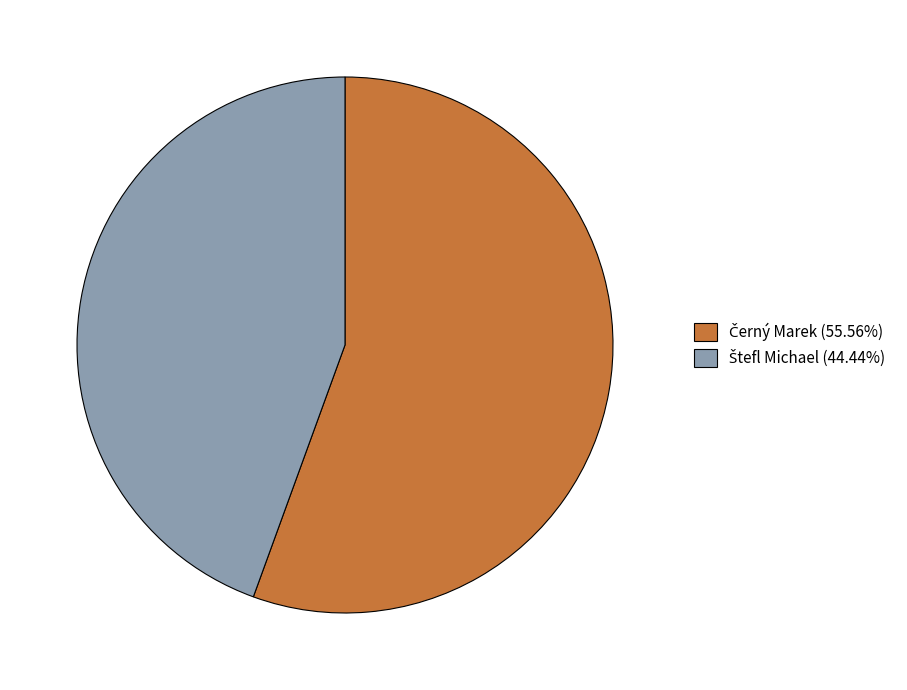

Is there a majority slice in this chart?

Yes